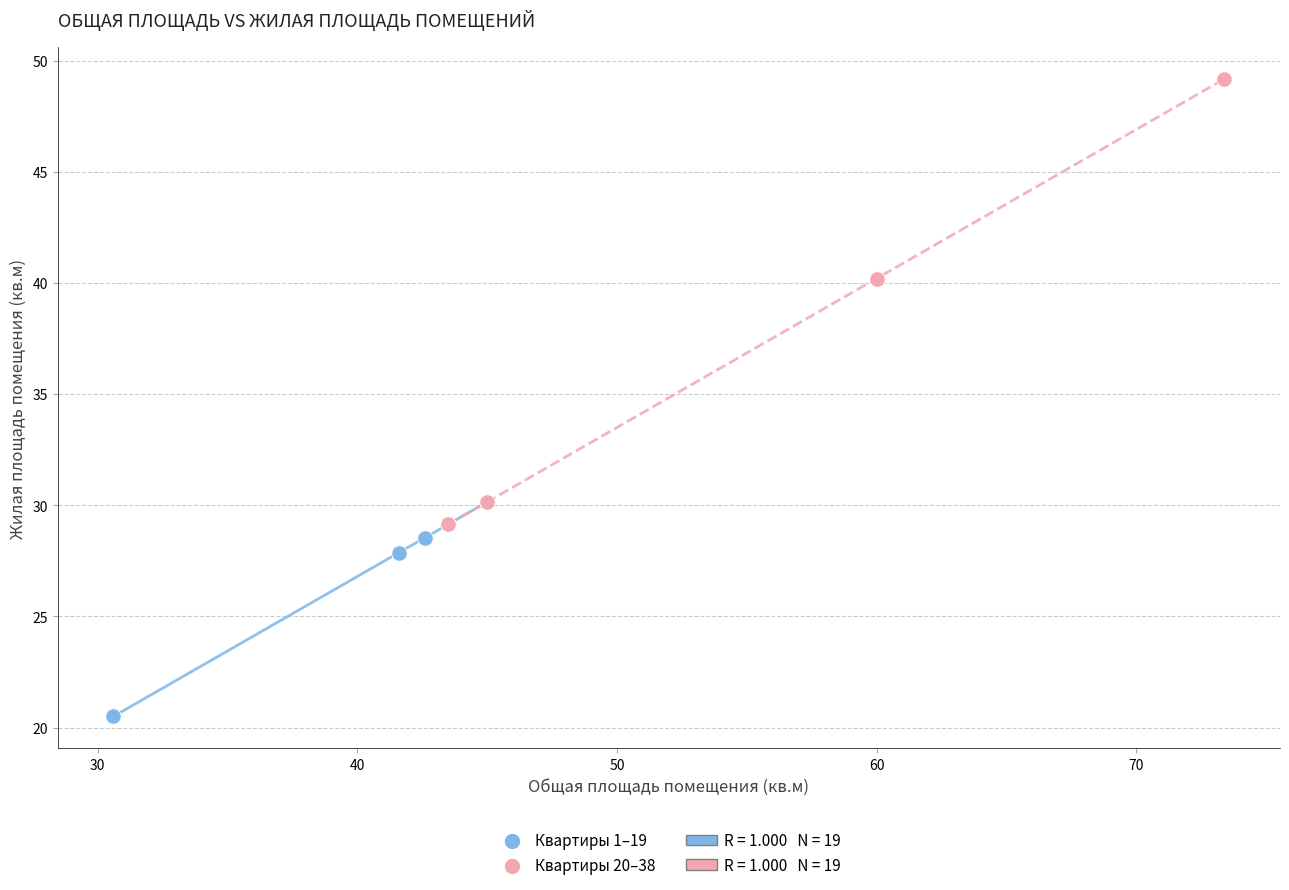

Which series reaches the maximum Y coordinate?

Квартиры 20–38